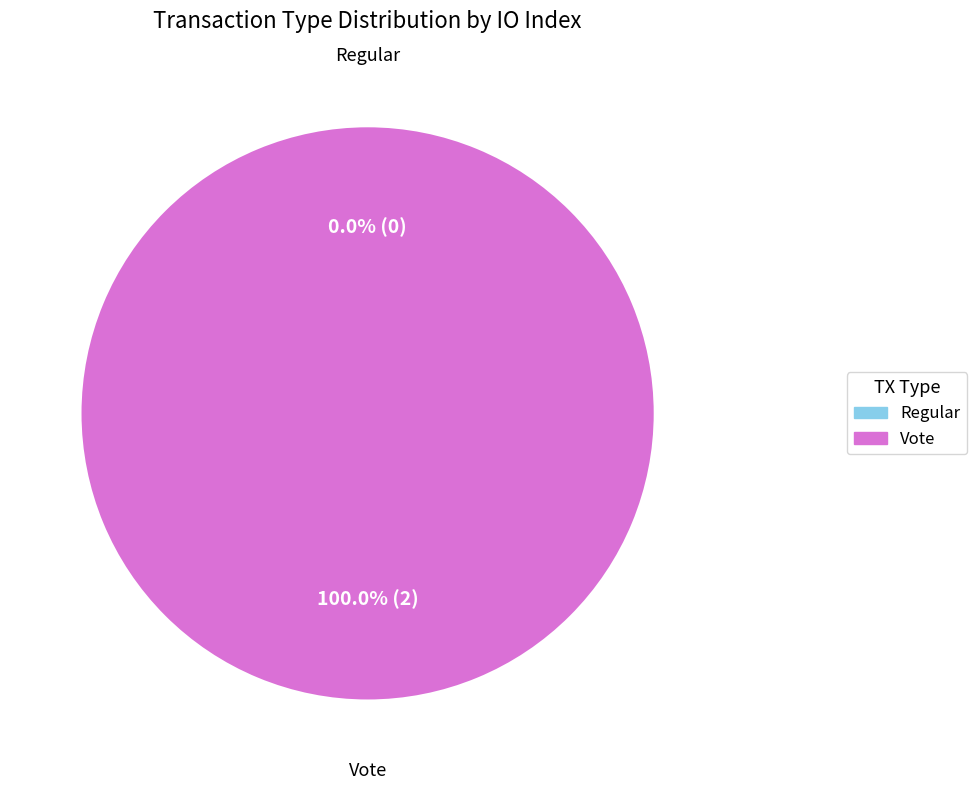

What is the largest slice in the pie chart?

Vote